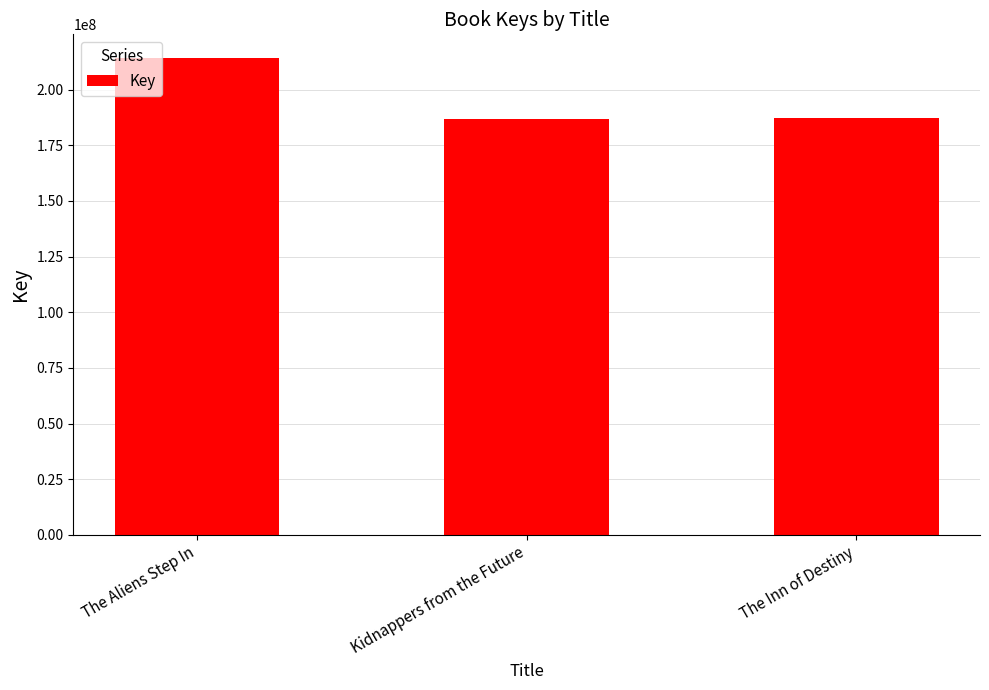

The chart shows a value of 315107472 at The Aliens Step In. True or false?

False